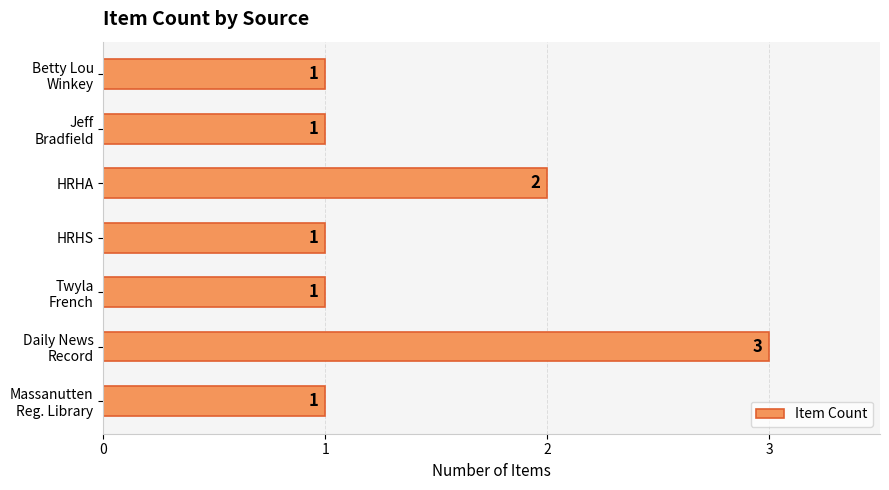

At which label is the value closest to 2?

HRHA